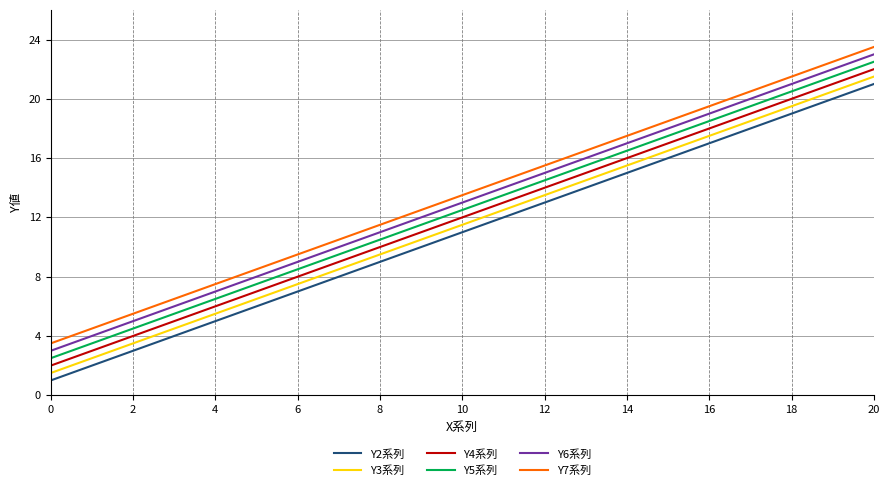

How many lines are shown in the chart?

6